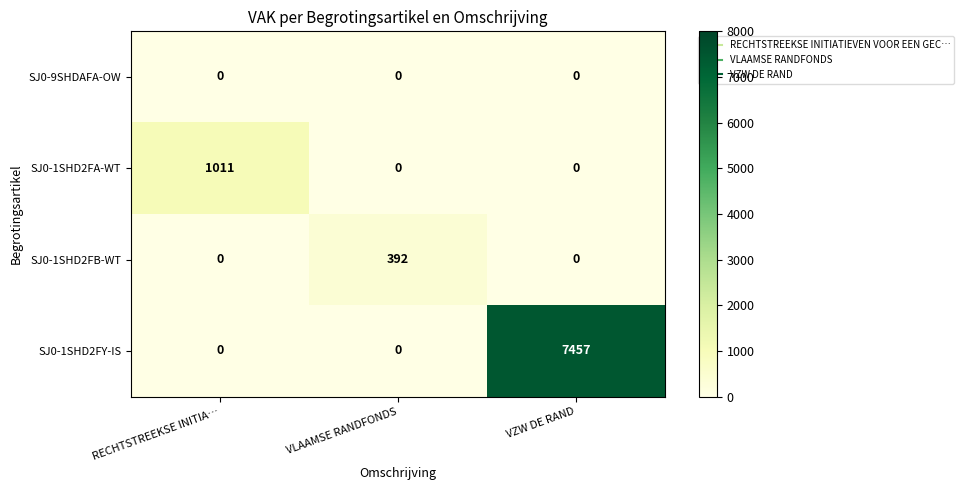

Reading left to right, extract all data points from this chart.

SJ0-9SHDAFA-OW: RECHTSTREEKSE INITIA…=0	VLAAMSE RANDFONDS=0	VZW DE RAND=0
SJ0-1SHD2FA-WT: RECHTSTREEKSE INITIA…=1011	VLAAMSE RANDFONDS=0	VZW DE RAND=0
SJ0-1SHD2FB-WT: RECHTSTREEKSE INITIA…=0	VLAAMSE RANDFONDS=392	VZW DE RAND=0
SJ0-1SHD2FY-IS: RECHTSTREEKSE INITIA…=0	VLAAMSE RANDFONDS=0	VZW DE RAND=7457